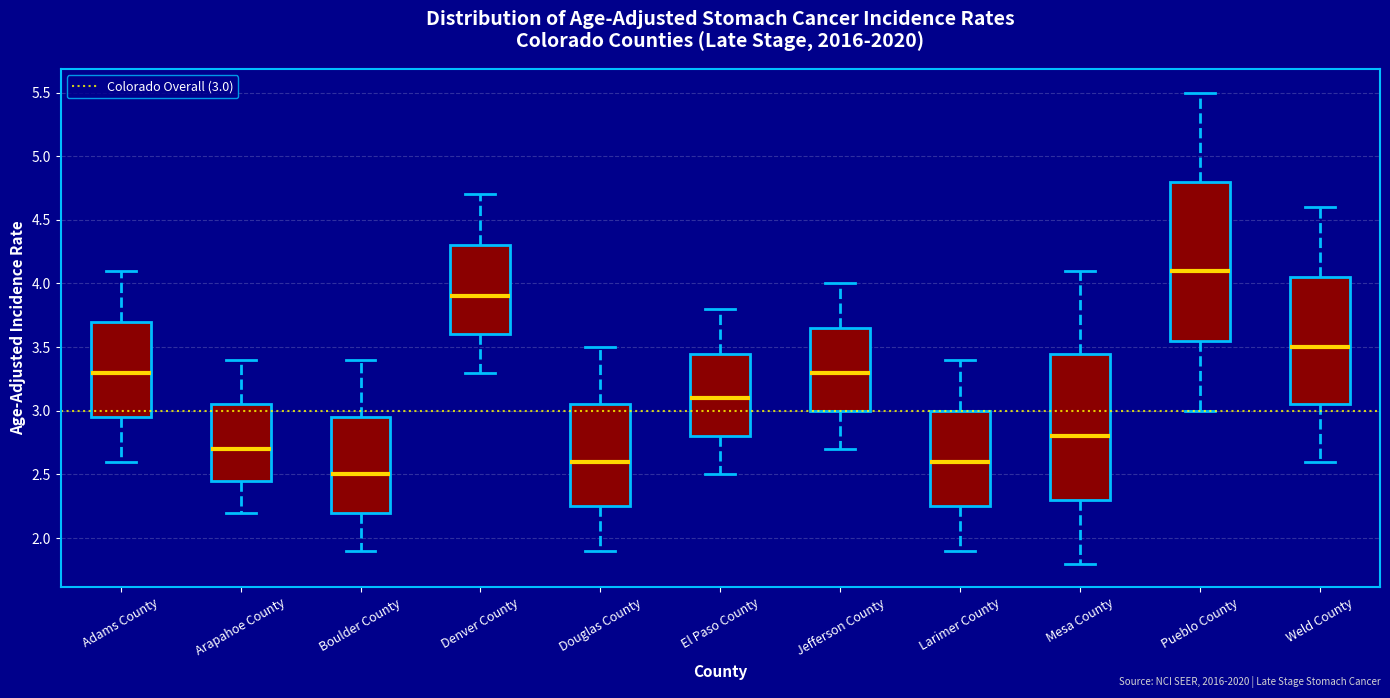

Where is the lower edge of the box for Arapahoe County on the y-axis? The values are not printed on the chart, so give them approximately, as read against the axis.

2.45